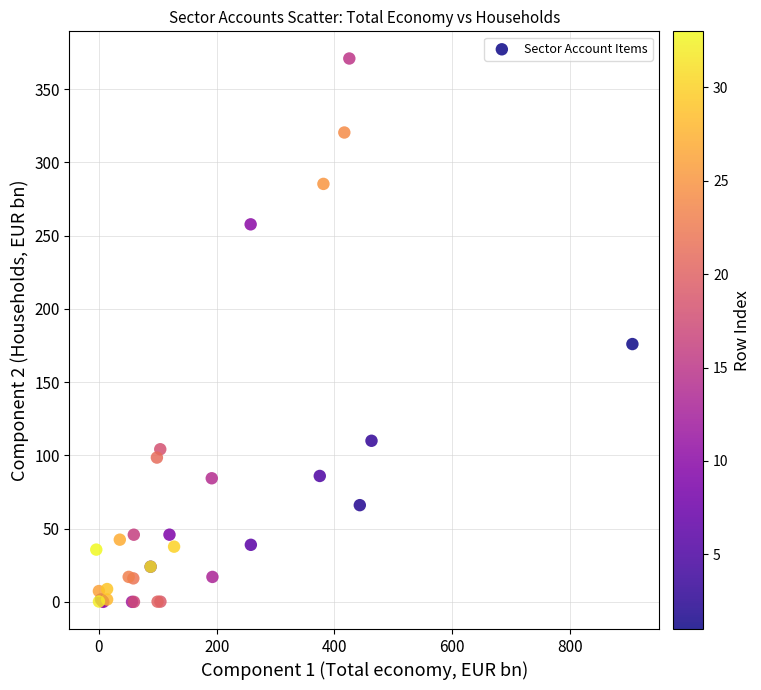

What Y value in the scatter plot is closest to 185?

176.0